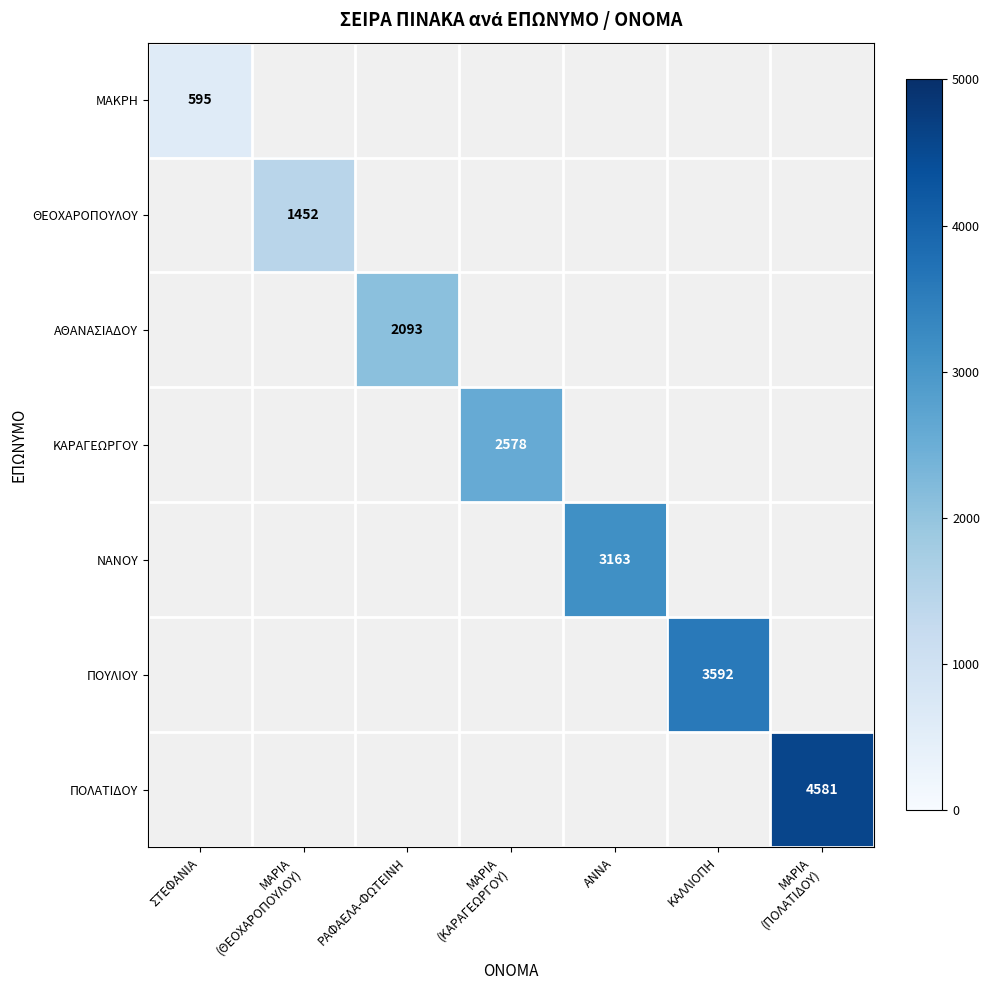

Count the number of data series in this chart.

7